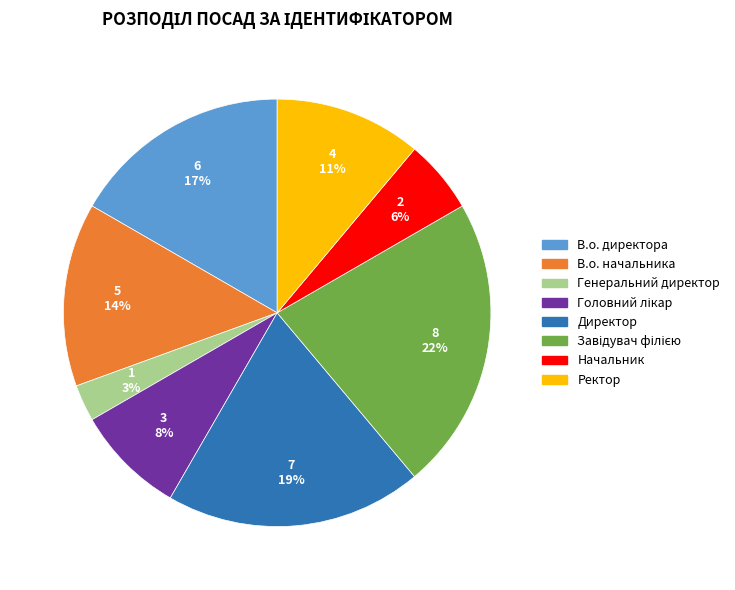

Combined, do В.о. начальника and Директор account for over 50%?

No